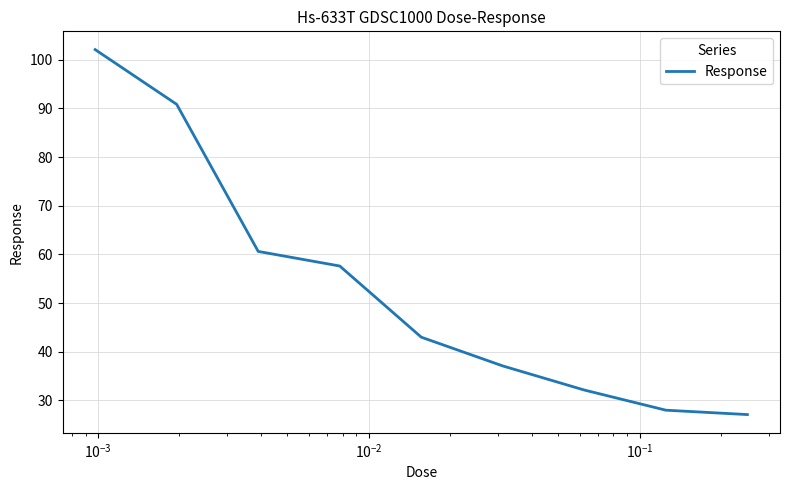

What is the minimum value shown in the chart?

27.1